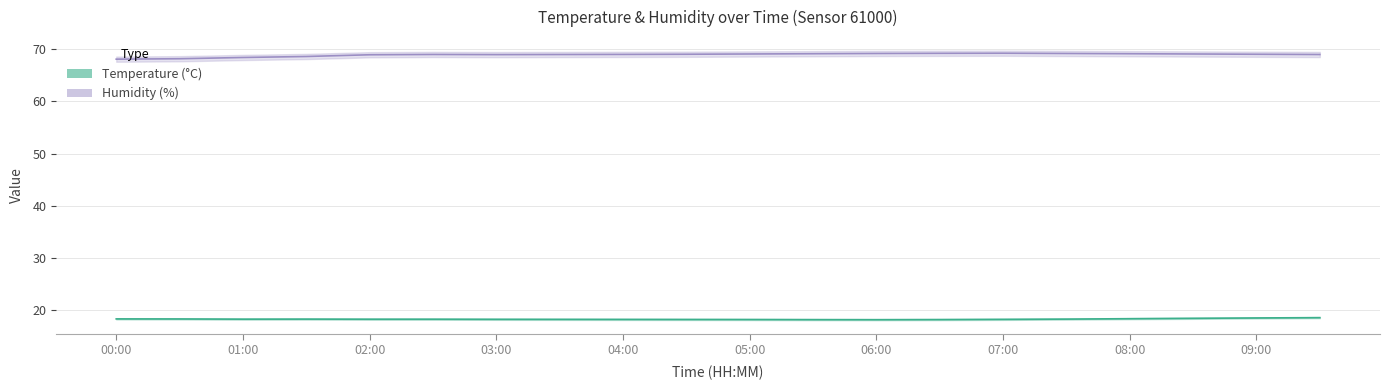

What is the total value across all series at 15?

87.5